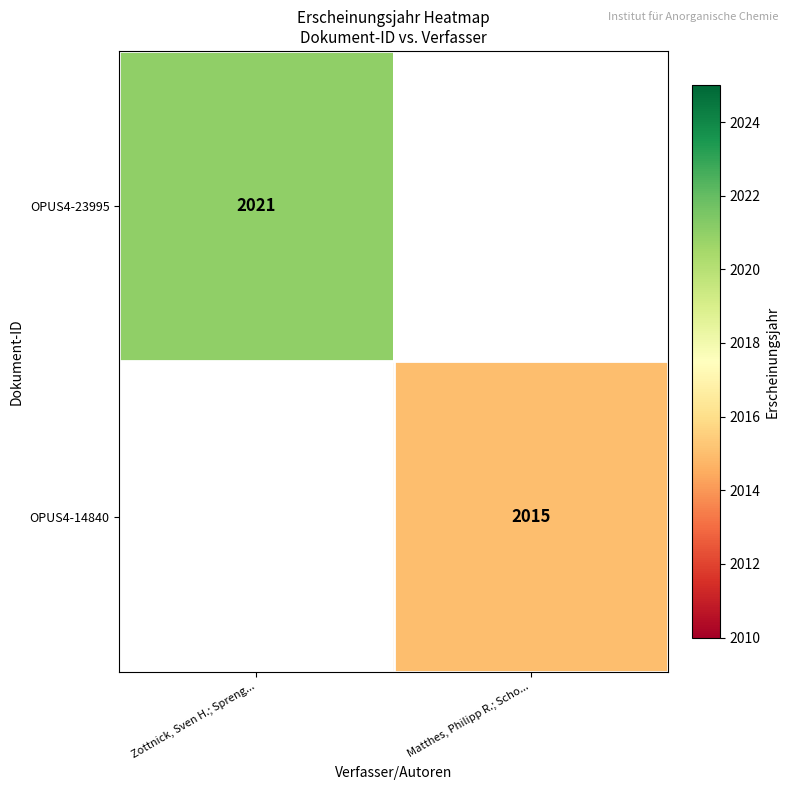

What is the total value across all series at Matthes, Philipp R.; Scho...?

2015